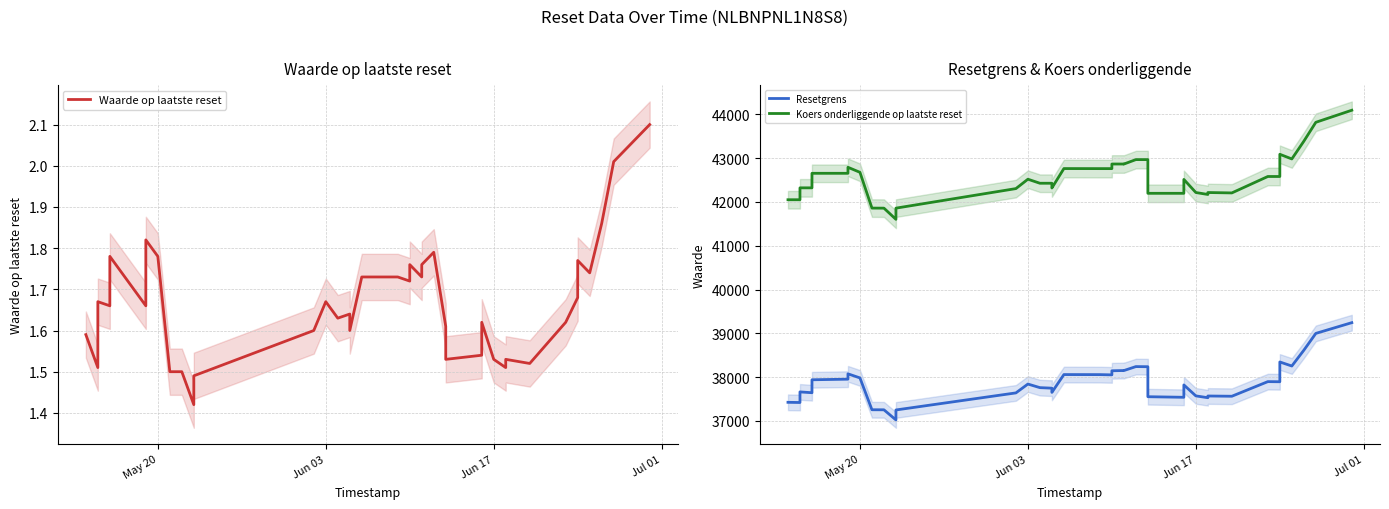

List the series in order of their peak value, highest first.

Koers onderliggende op laatste reset, Resetgrens, Waarde op laatste reset